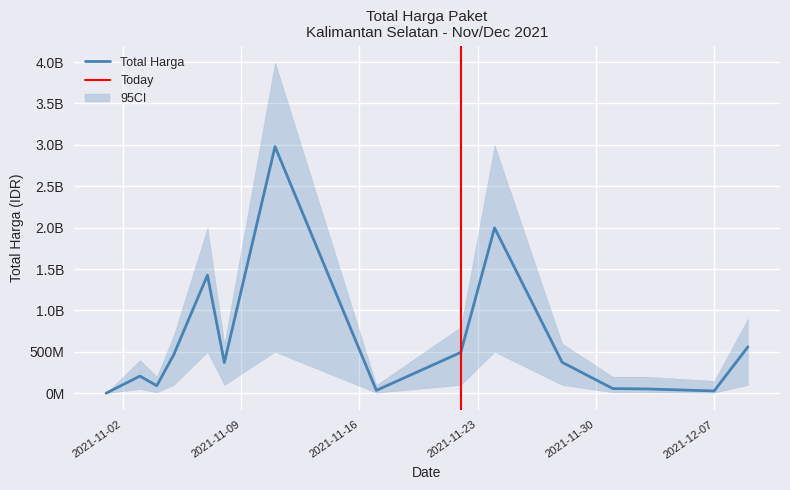

List the labels in order of value, largest first.

2021-11-11, 2021-11-24, 2021-11-07, 2021-12-09, 2021-11-22, 2021-11-05, 2021-11-28, 2021-11-08, 2021-11-03, 2021-11-04, 2021-12-01, 2021-12-03, 2021-11-17, 2021-12-07, 2021-11-01